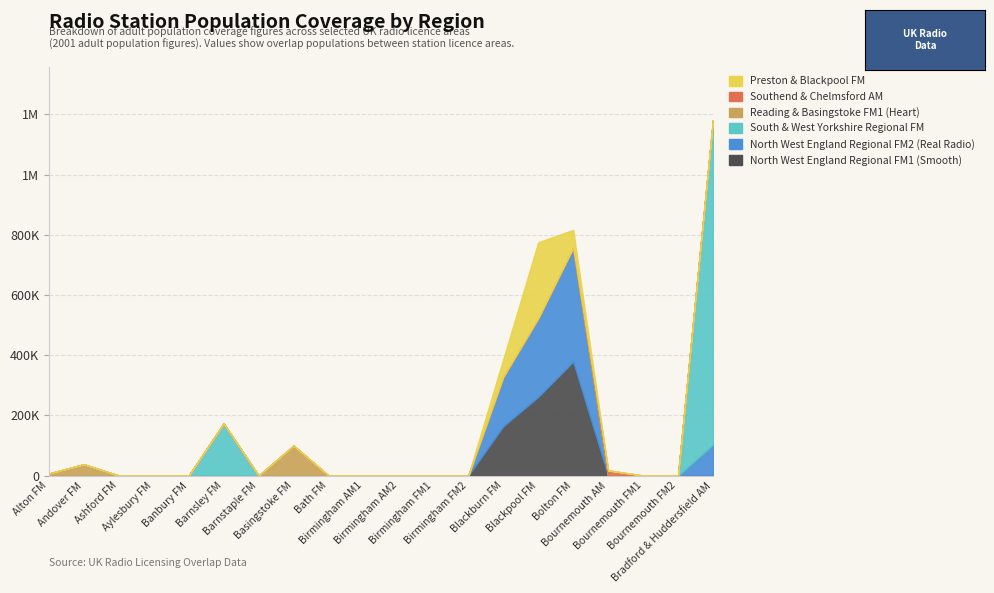

Is it true that South & West Yorkshire Regional FM equals -578225 at Birmingham FM1?

False